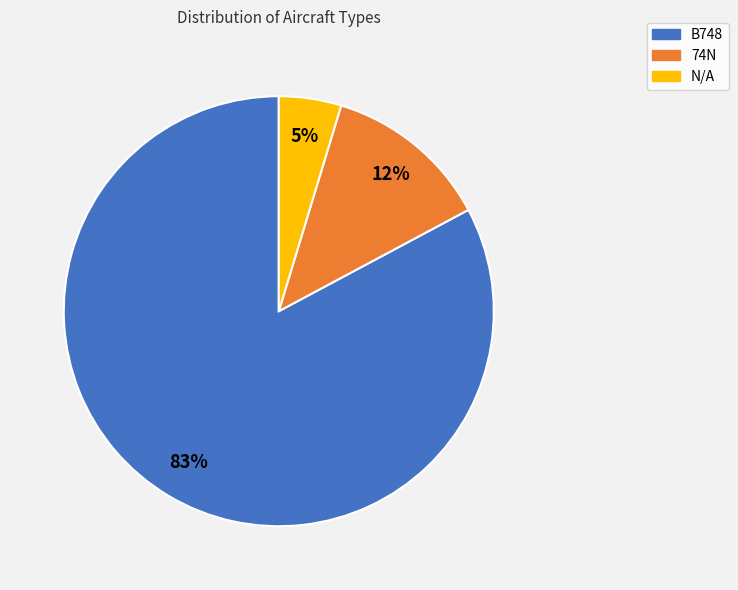

Which category has the smallest portion of the pie?

N/A